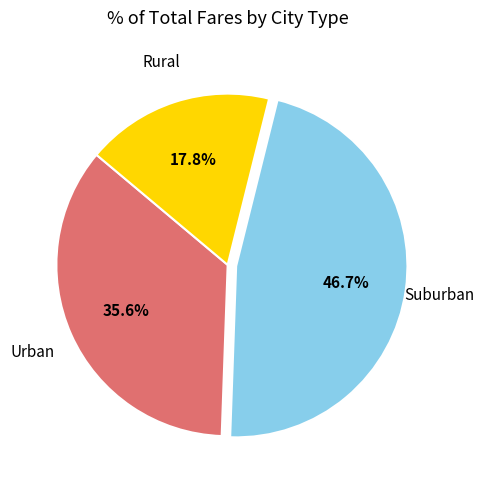

Which category has the biggest portion of the pie?

Suburban